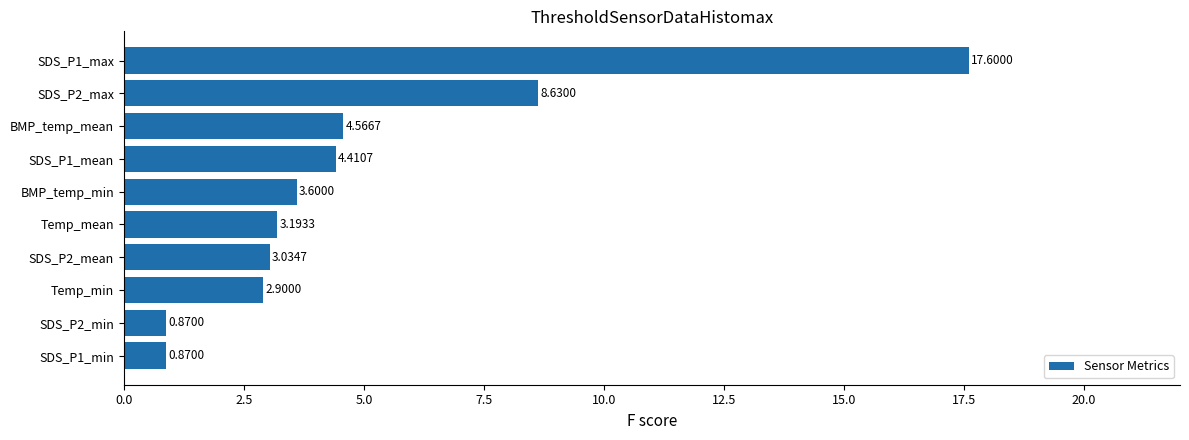

At which label is the value closest to 9?

SDS_P2_max